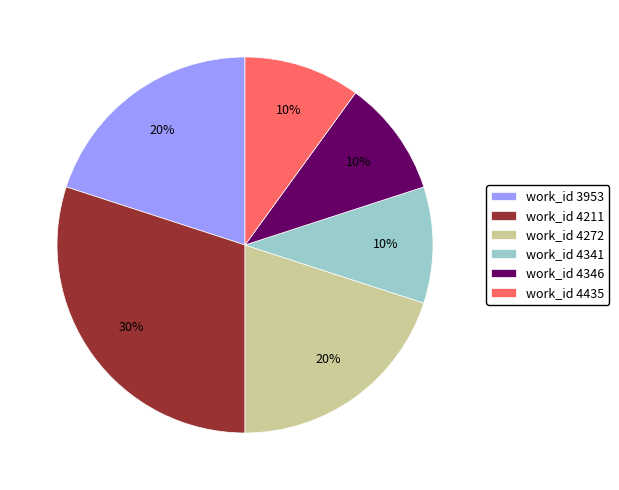

Approximately how many times larger is the value at work_id 4272 compared to work_id 4435?

2.0